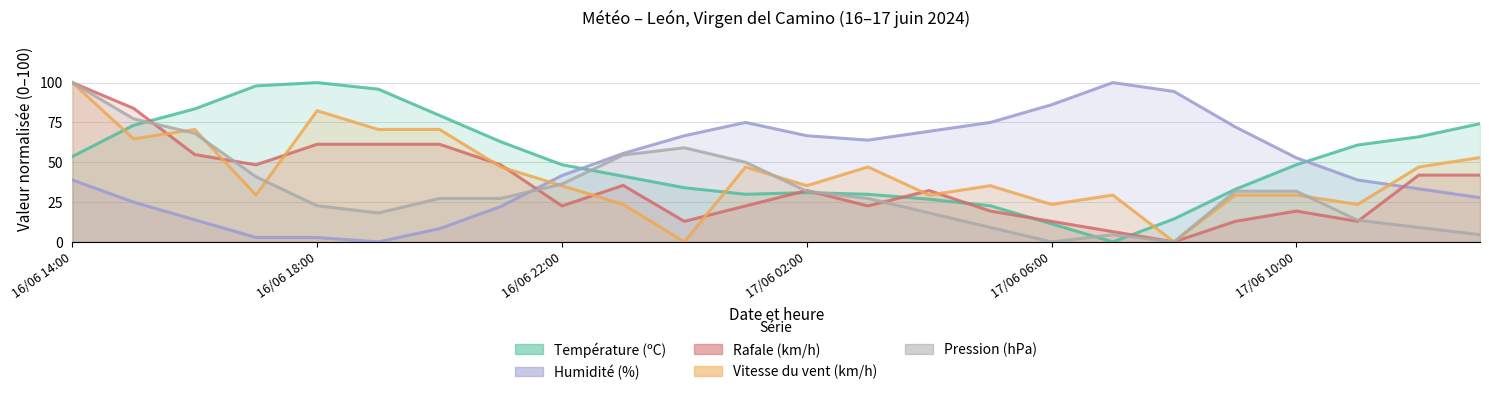

Count the number of categories in the chart.

24